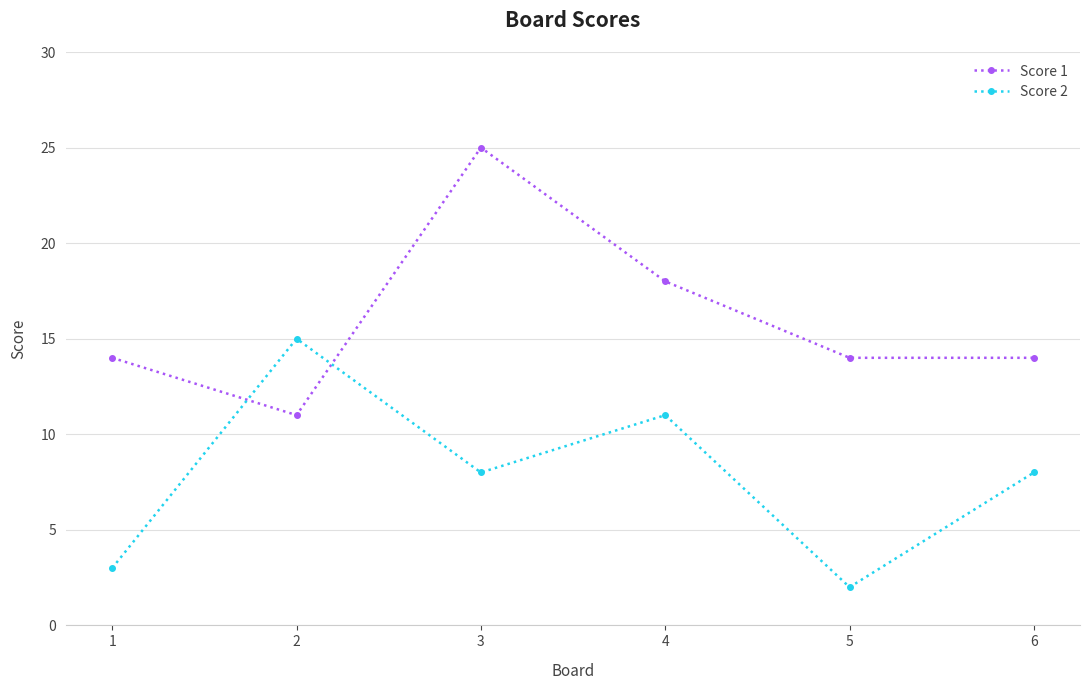

In Score 1, how many points are higher than both neighbors (excluding endpoints)?

1